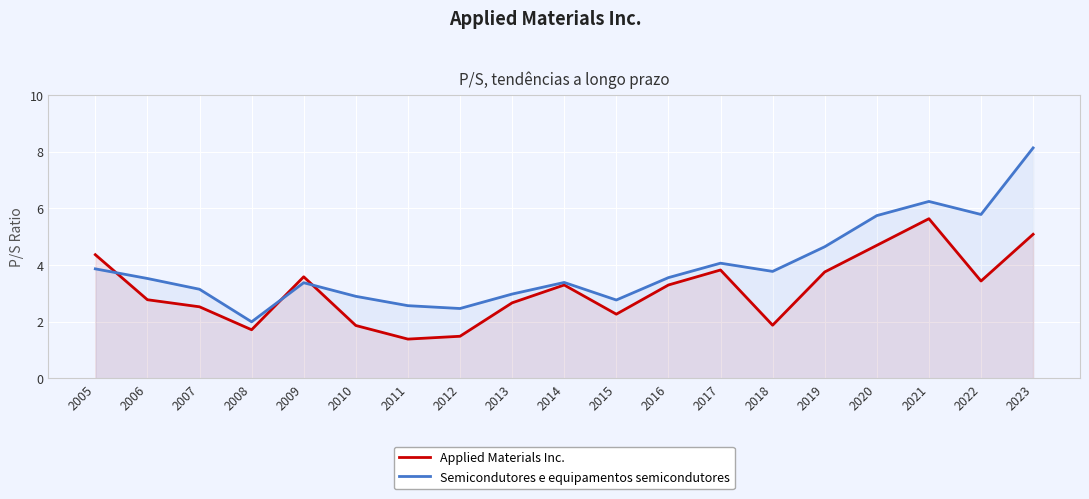

True or false: Semicondutores e equipamentos semicondutores has more than 2 interior local peaks.

True